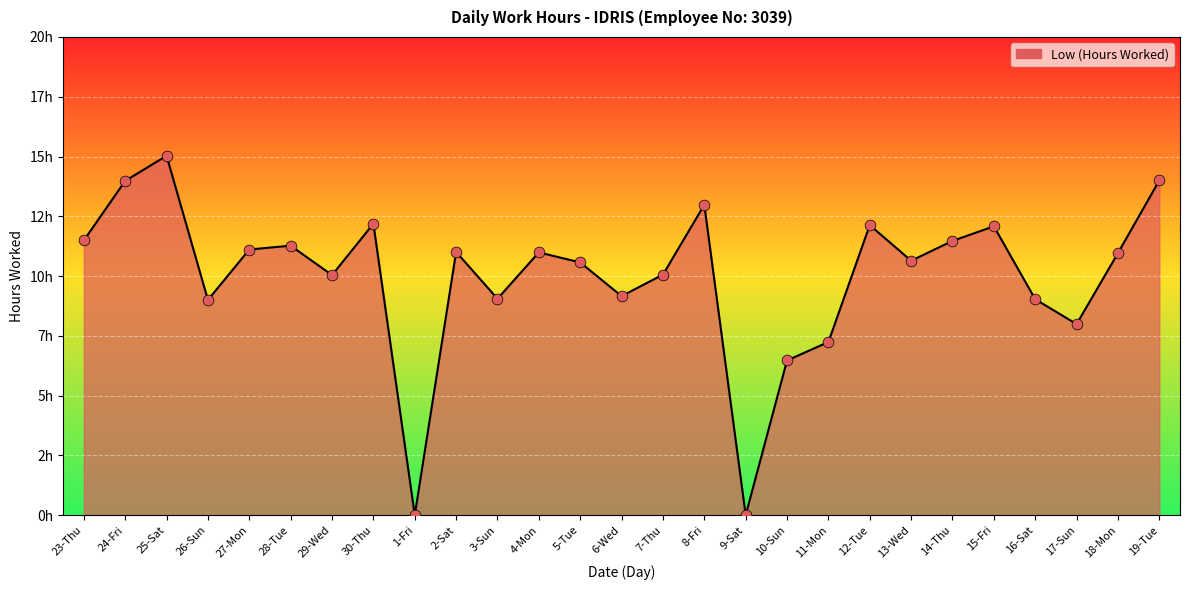

What is the change in value from 26-Sun to 12-Tue?

+3.1